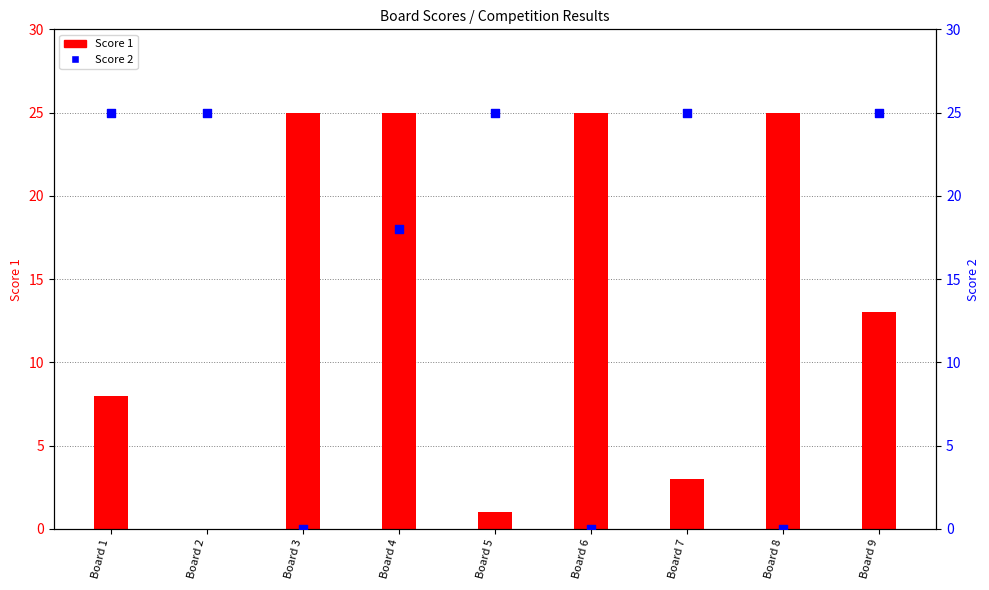

Is the value of Score 1 at Board 5 greater than the value of Score 2 at Board 5?

No